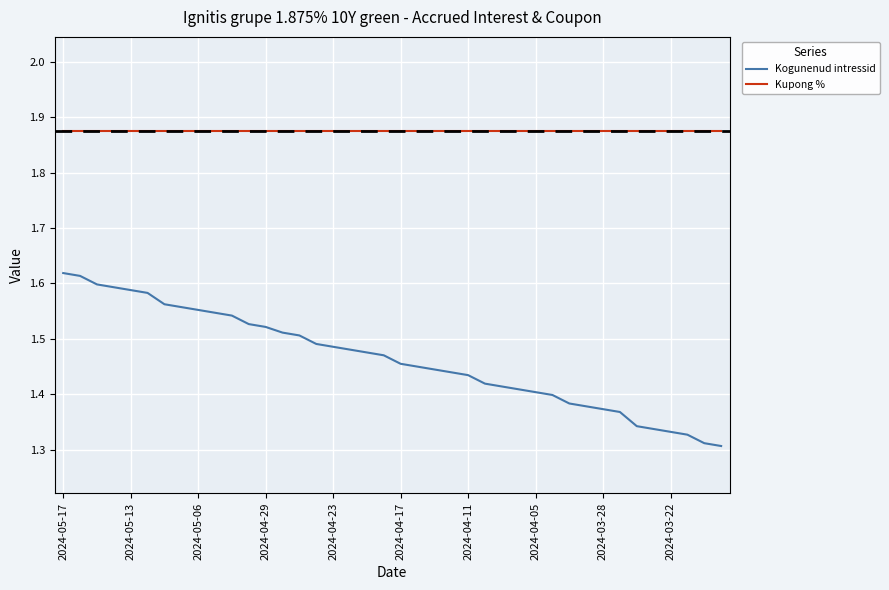

True or false: Kupong % and Kogunenud intressid cross at least once.

False